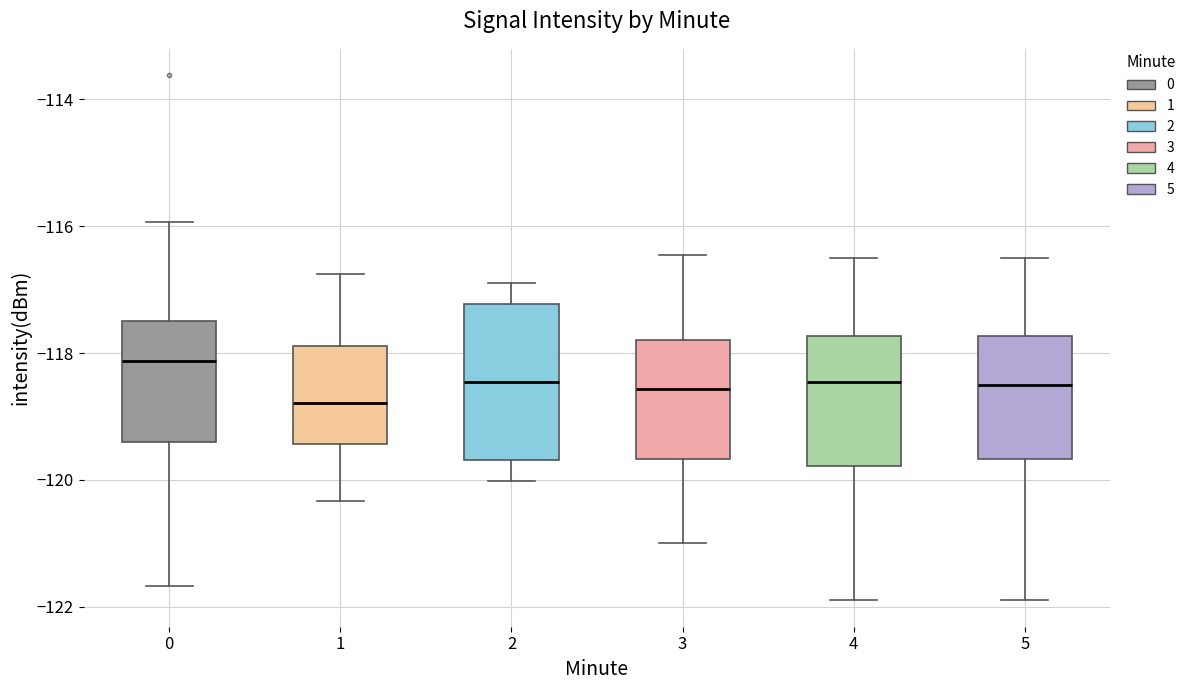

Reading left to right, transcribe this box plot: for each box, give where its median line is, the range the box spans, and where its two whiskers end, as read against the y-axis. The values are not printed on the chart, so give them approximately, as read against the axis.

0: median -118.2, box -119.4 to -117.4, whiskers -121.6 to -116.0
1: median -118.8, box -119.4 to -117.8, whiskers -120.4 to -116.8
2: median -118.4, box -119.6 to -117.2, whiskers -120.0 to -116.8
3: median -118.6, box -119.6 to -117.8, whiskers -121.0 to -116.4
4: median -118.4, box -119.8 to -117.8, whiskers -121.8 to -116.4
5: median -118.4, box -119.6 to -117.8, whiskers -121.8 to -116.4